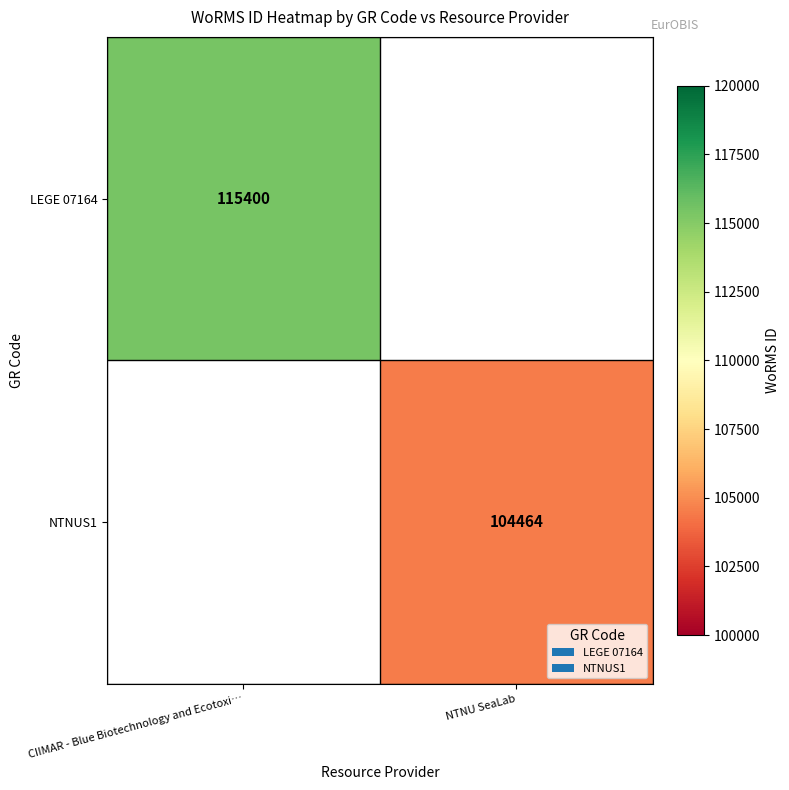

Is it true that NTNUS1 equals 46841 at NTNU SeaLab?

False